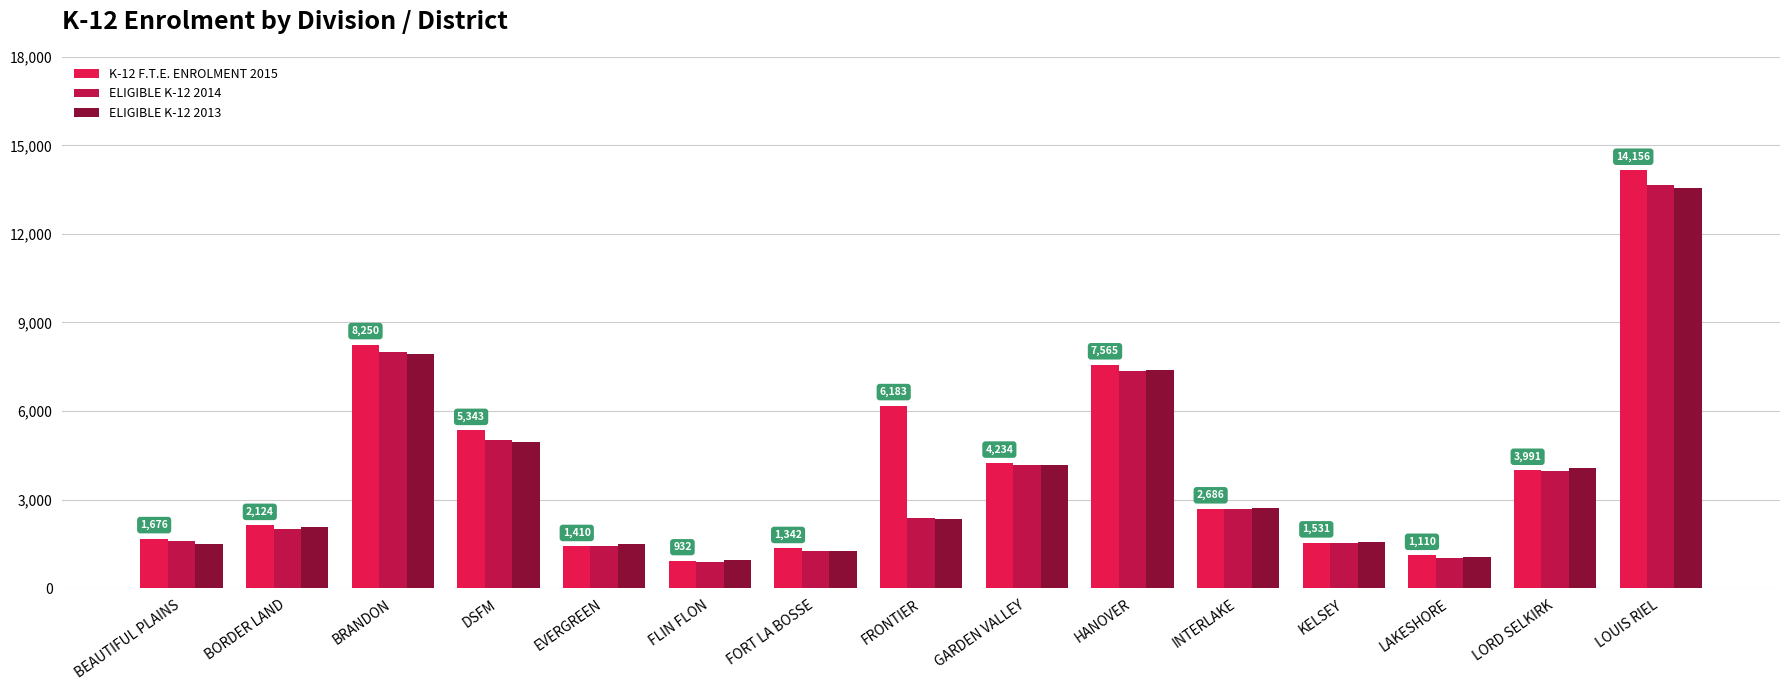

What is the spread (max minus min) of values at FORT LA BOSSE?

76.7